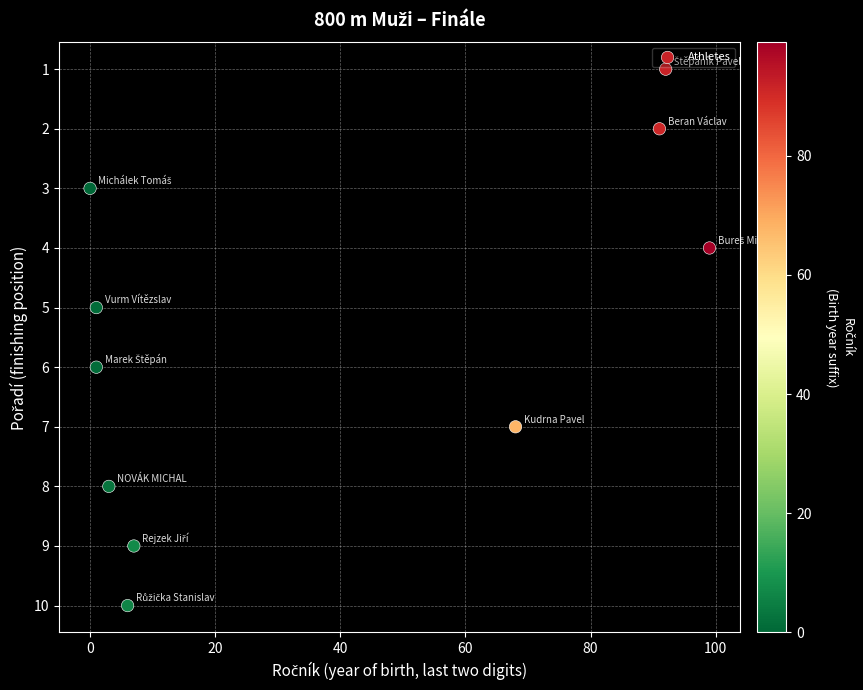

What is the range of X values (max minus min)?

99